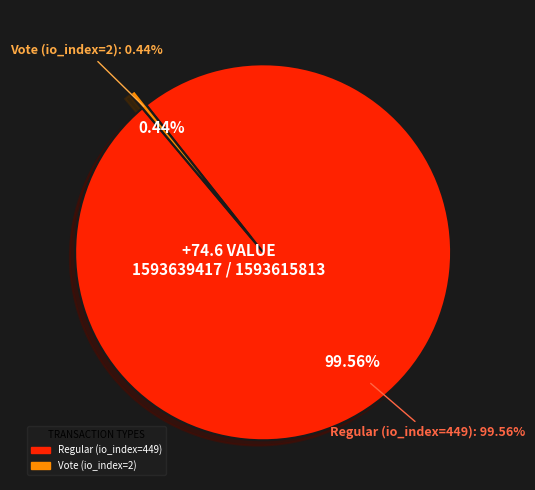

How many segments does this pie chart have?

2